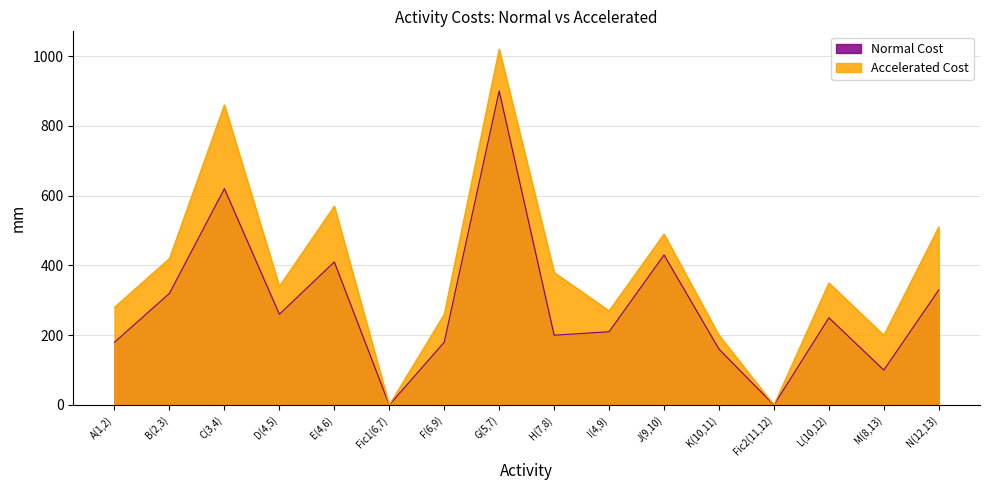

What value does the Normal Cost series have at J(9,10)?

430